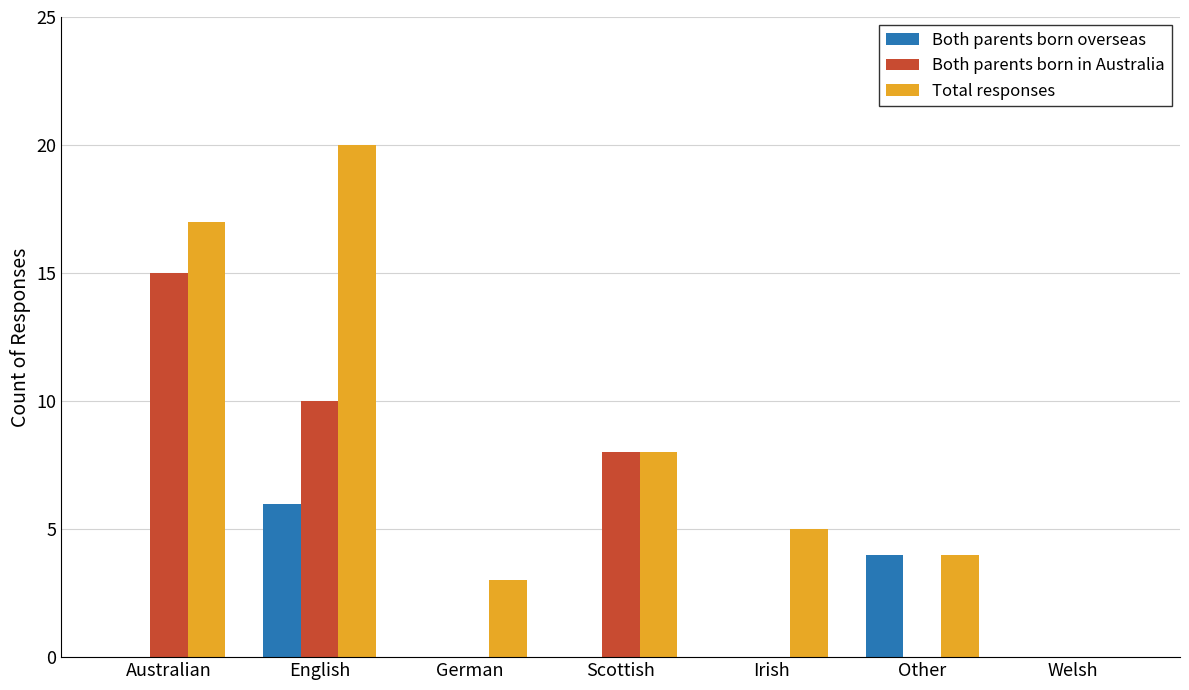

How many data points does each series have?

7